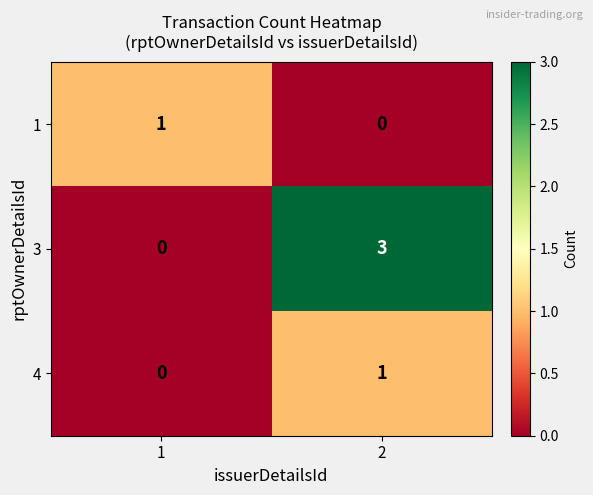

What is the maximum value shown in the chart?

3